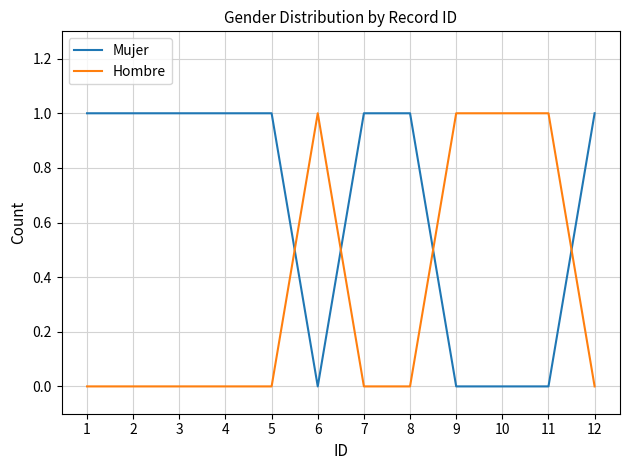

Where do Mujer and Hombre first cross each other?

5 and 6